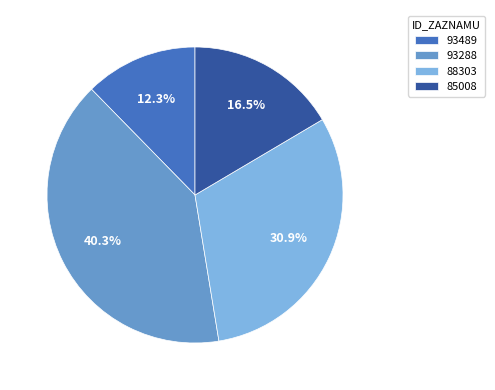

To the nearest percent, what is the difference between the 88303 and 85008 slice percentages?

14%